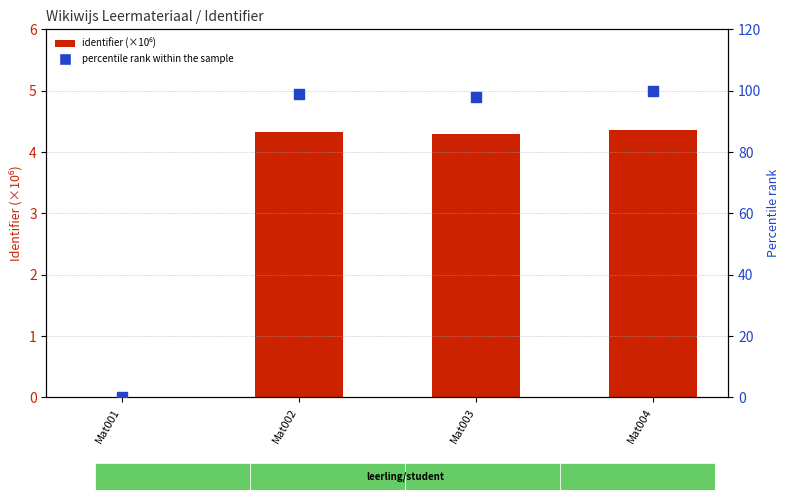

At which category is the sum across all series the highest?

Mat004